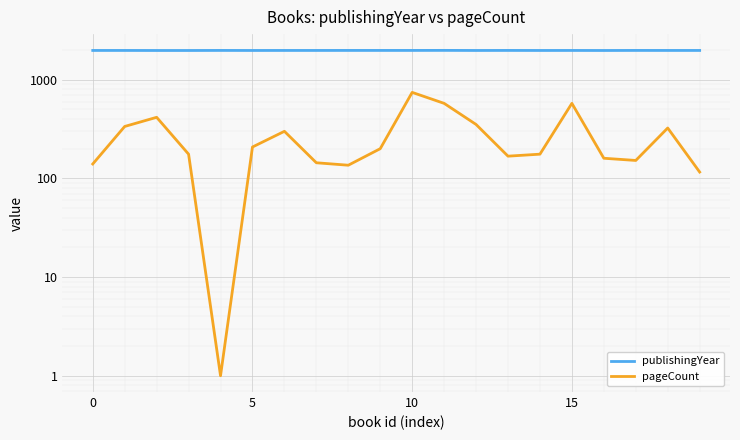

Read the publishingYear value at 9.

1981